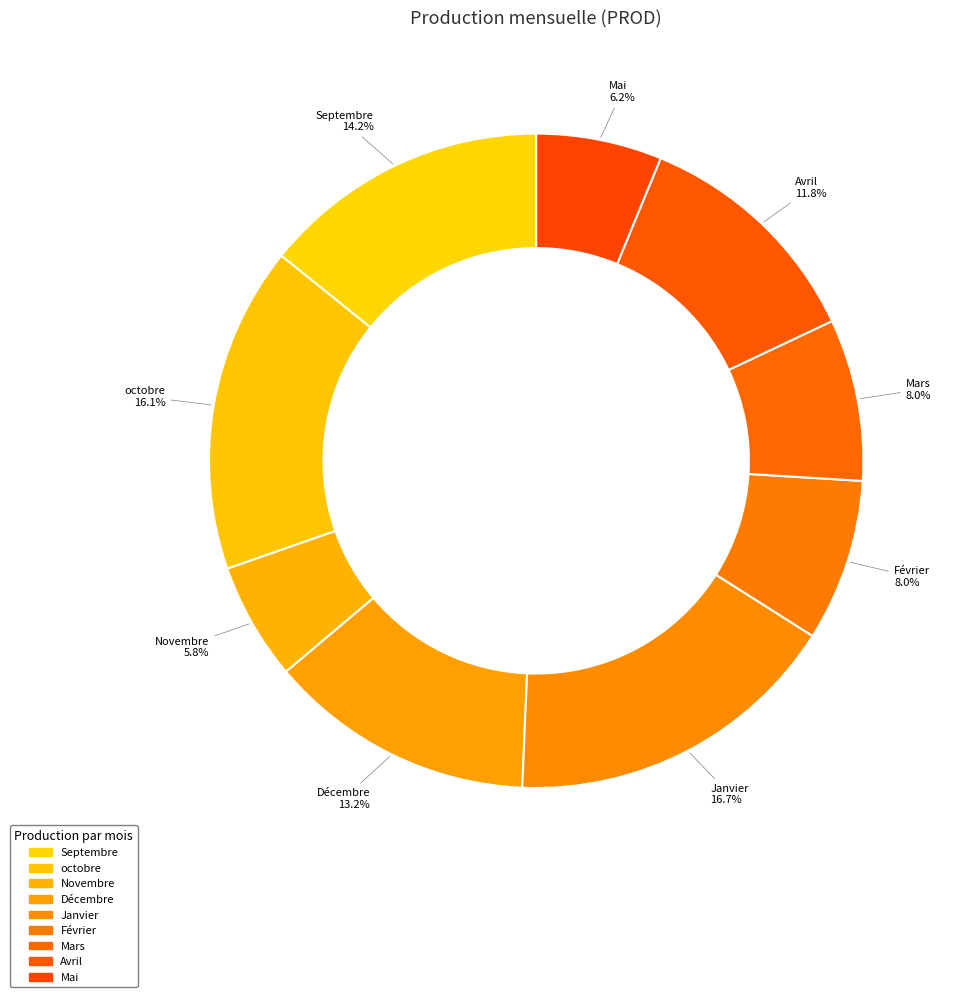

What is the total percentage of Septembre and Février?

22.2%